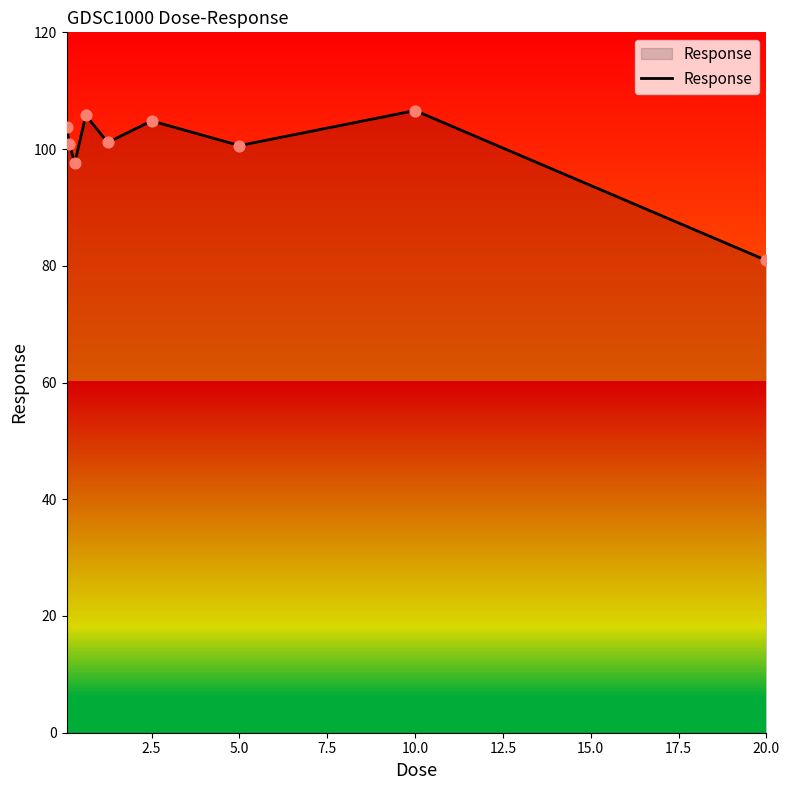

What is the difference between the maximum and minimum values?

25.7